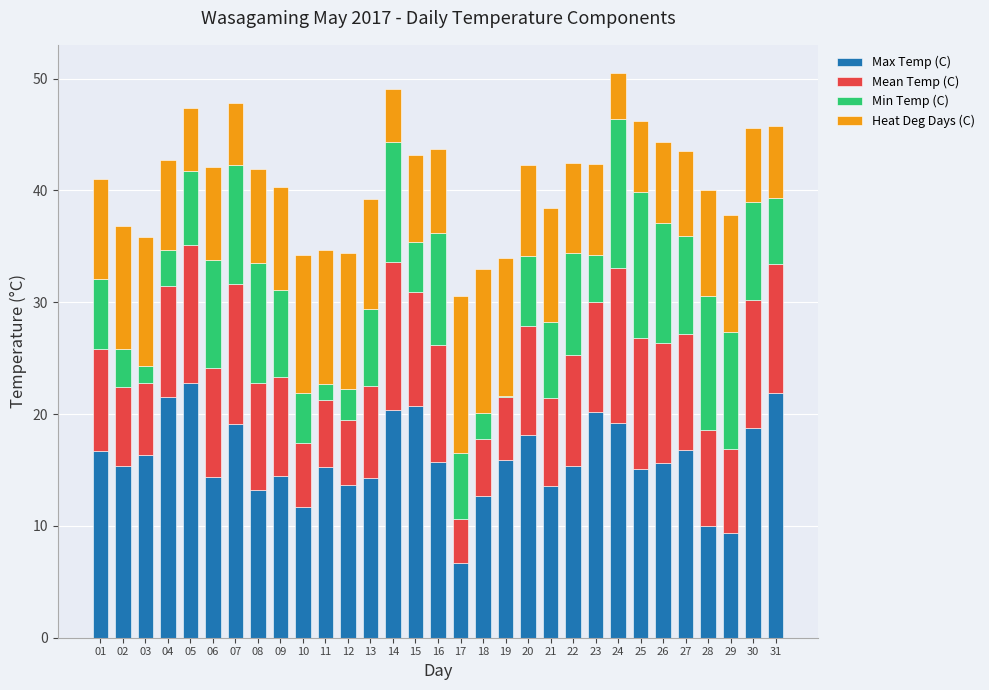

Does the chart contain stacked bars?

Yes